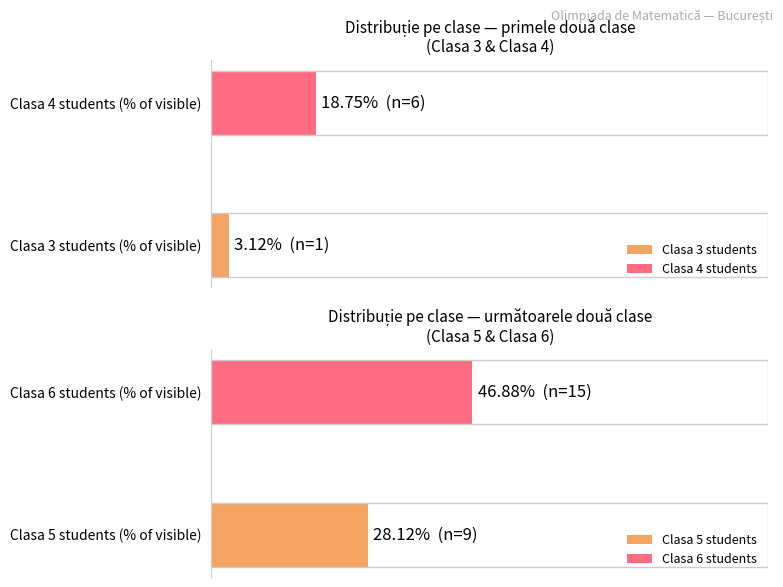

What is the minimum value for Sector 1?

3